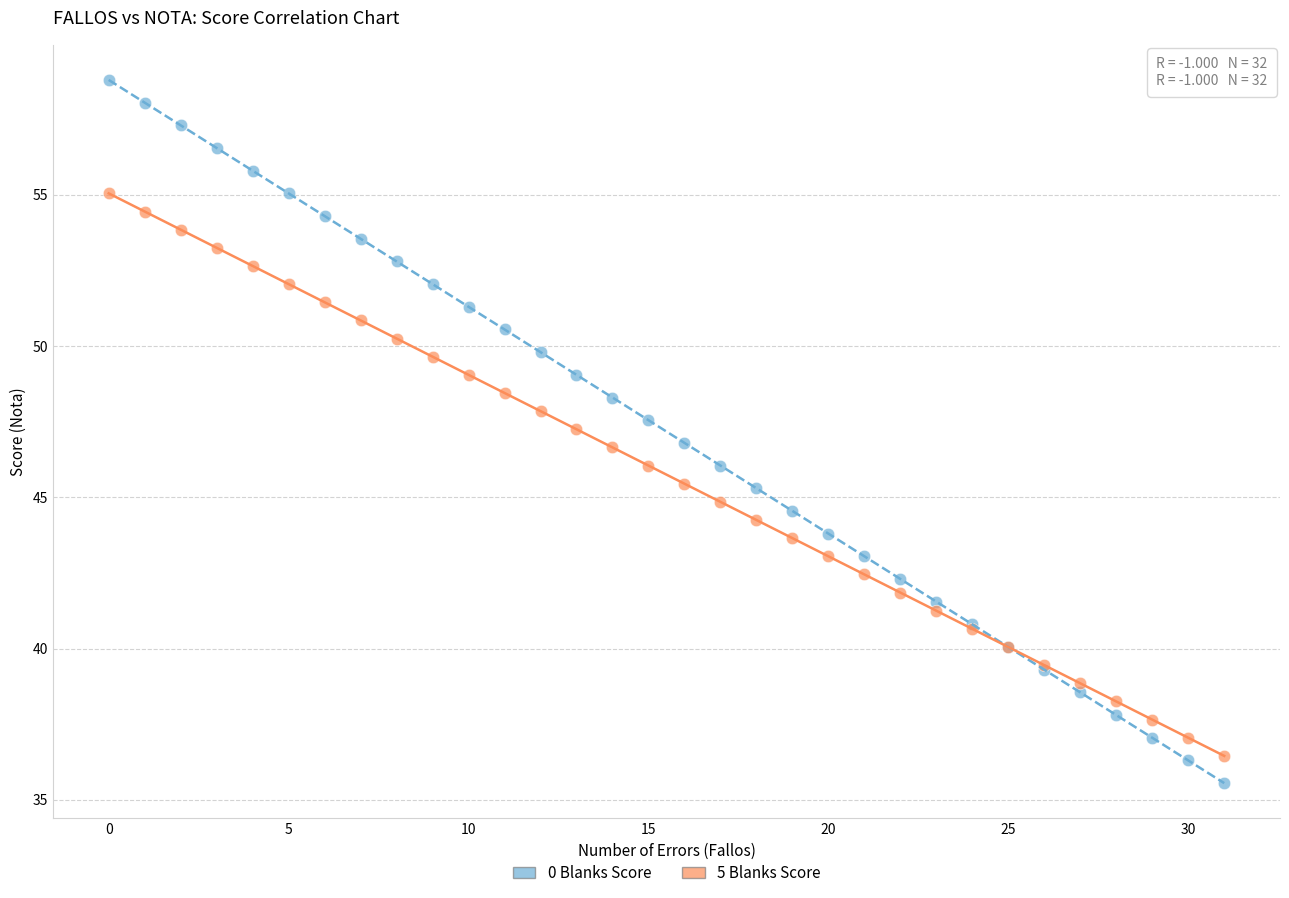

Which series reaches the minimum Y coordinate?

0 Blanks Score